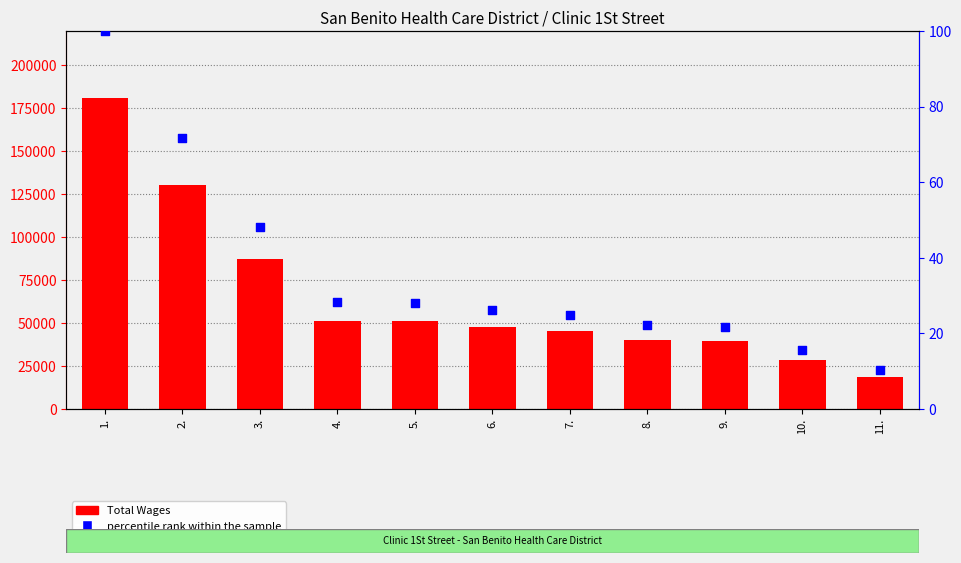

At which category is the sum across all series the highest?

1.